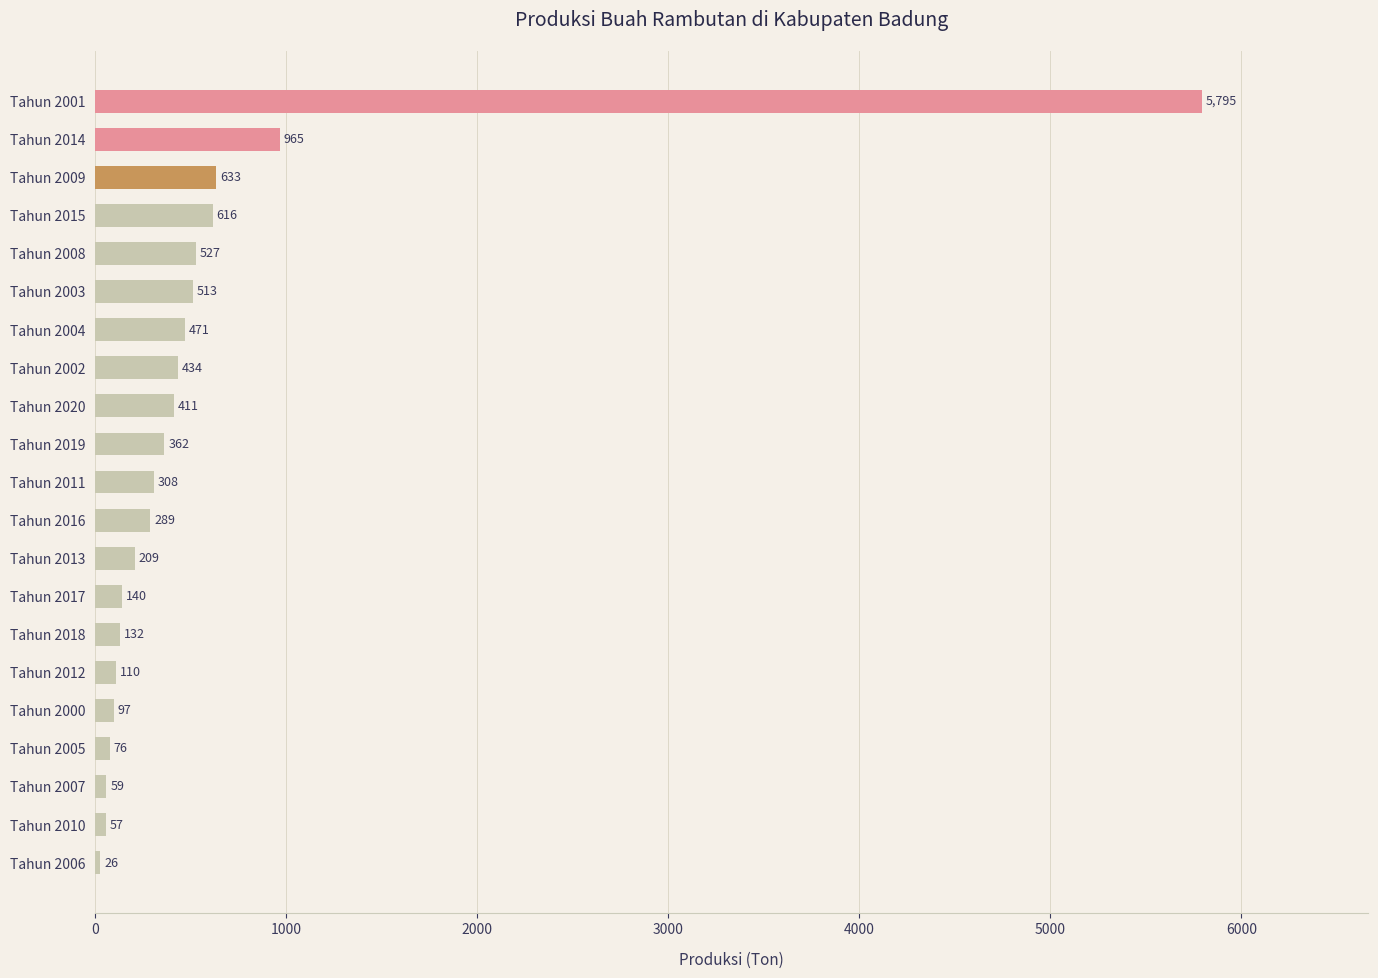

What is the value of the 13th bar from the top?

209